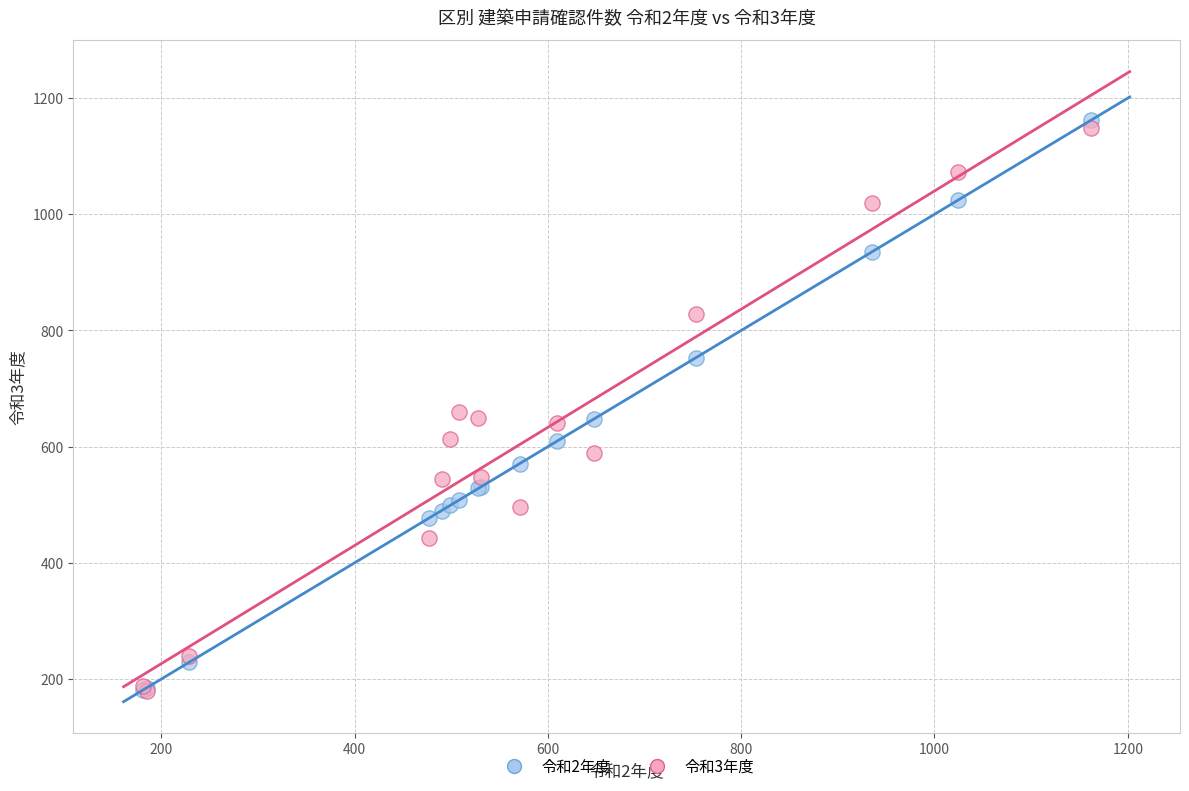

What are all the series names shown in the legend?

令和2年度, 令和3年度